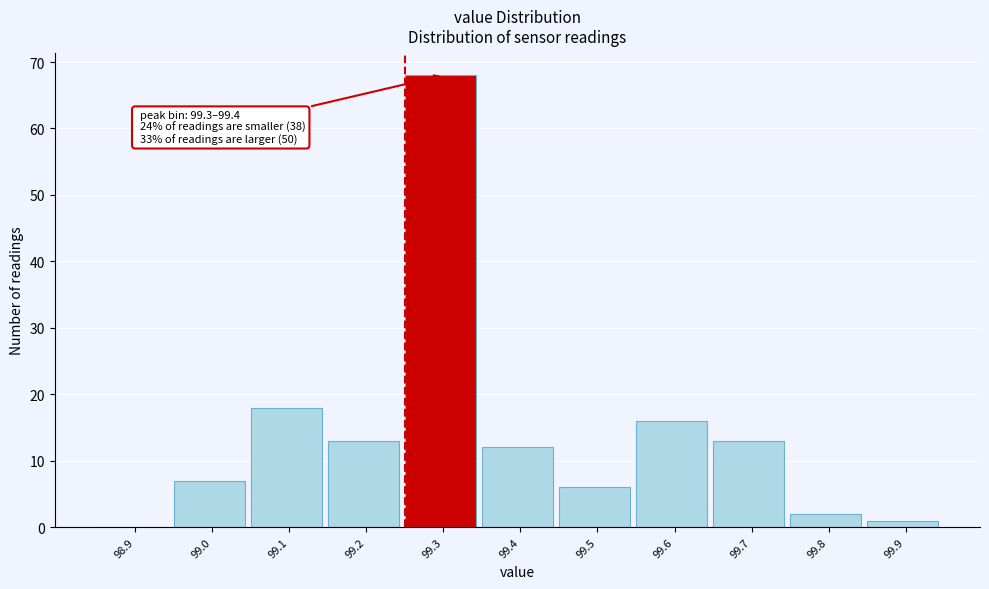

Reading right to left, list all the values displayed in this chart.

99.9=1	99.8=2	99.7=13	99.6=16	99.5=6	99.4=12	99.3=68	99.2=13	99.1=18	99.0=7	98.9=0